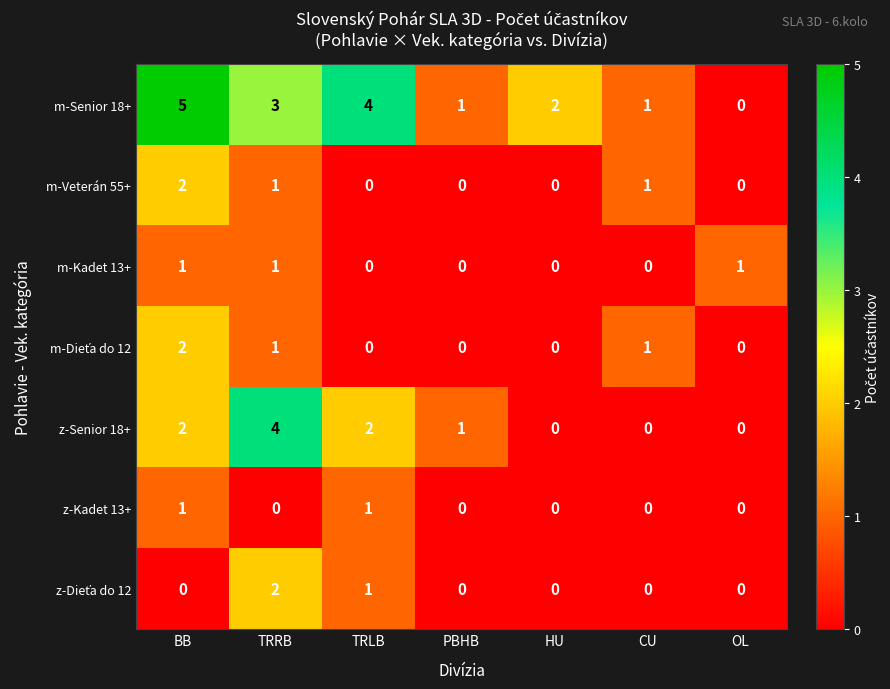

How many distinct data groups are displayed?

7